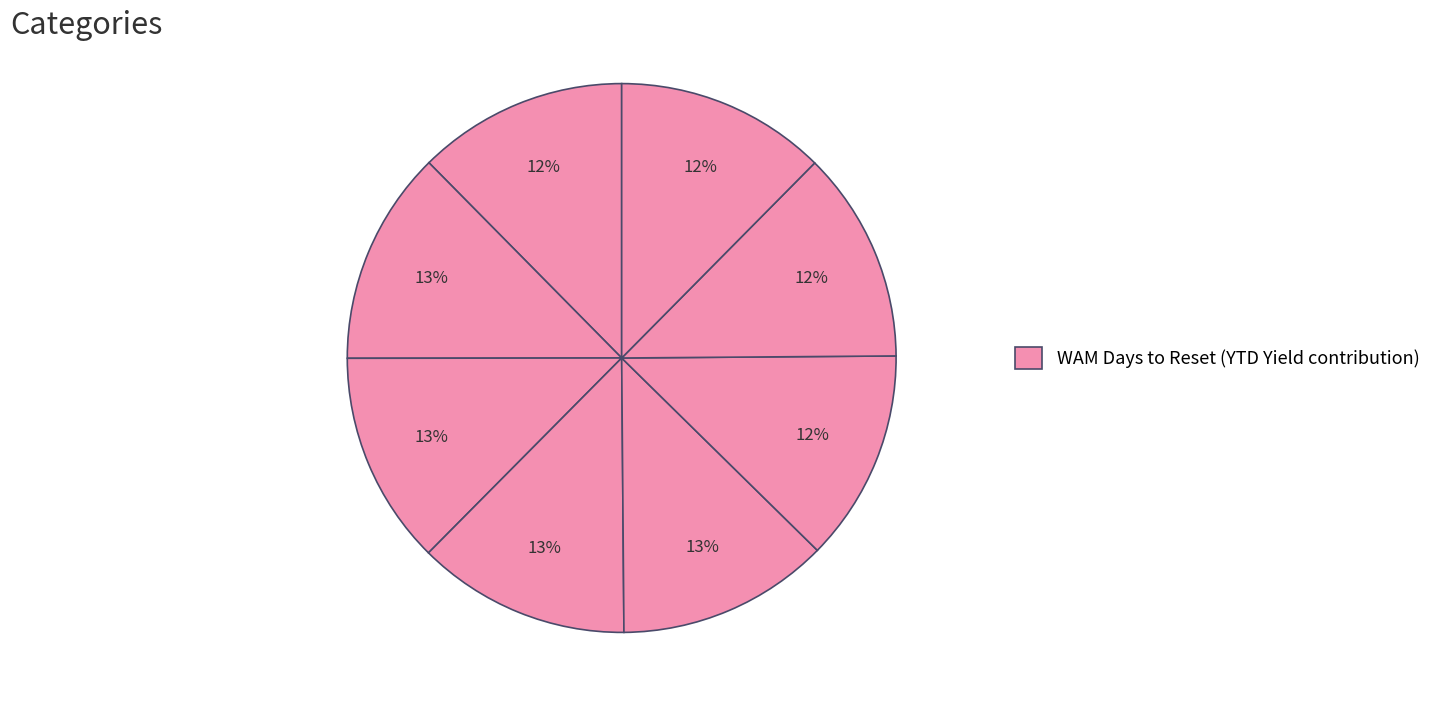

Rank the categories by value from lowest to highest.

WAM 34 days, WAM 41 days, WAM 40 days, WAM 39 days, WAM 38 days, WAM 36 days, WAM 37 days, WAM 35 days